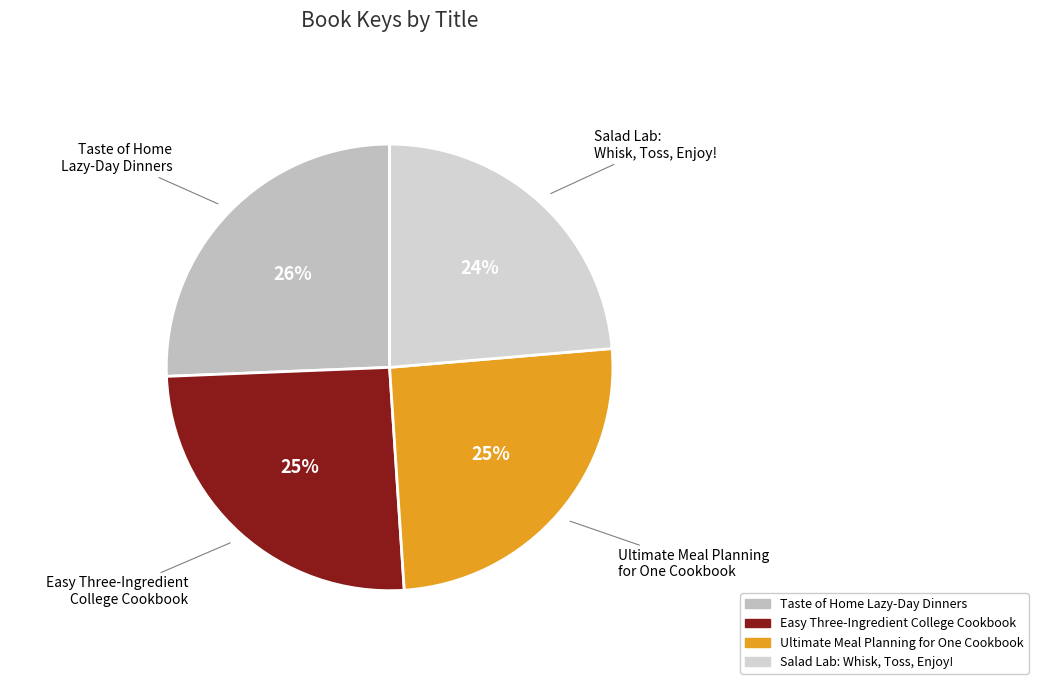

What percentage is the Ultimate Meal Planning for One Cookbook slice, to the nearest percent?

25%